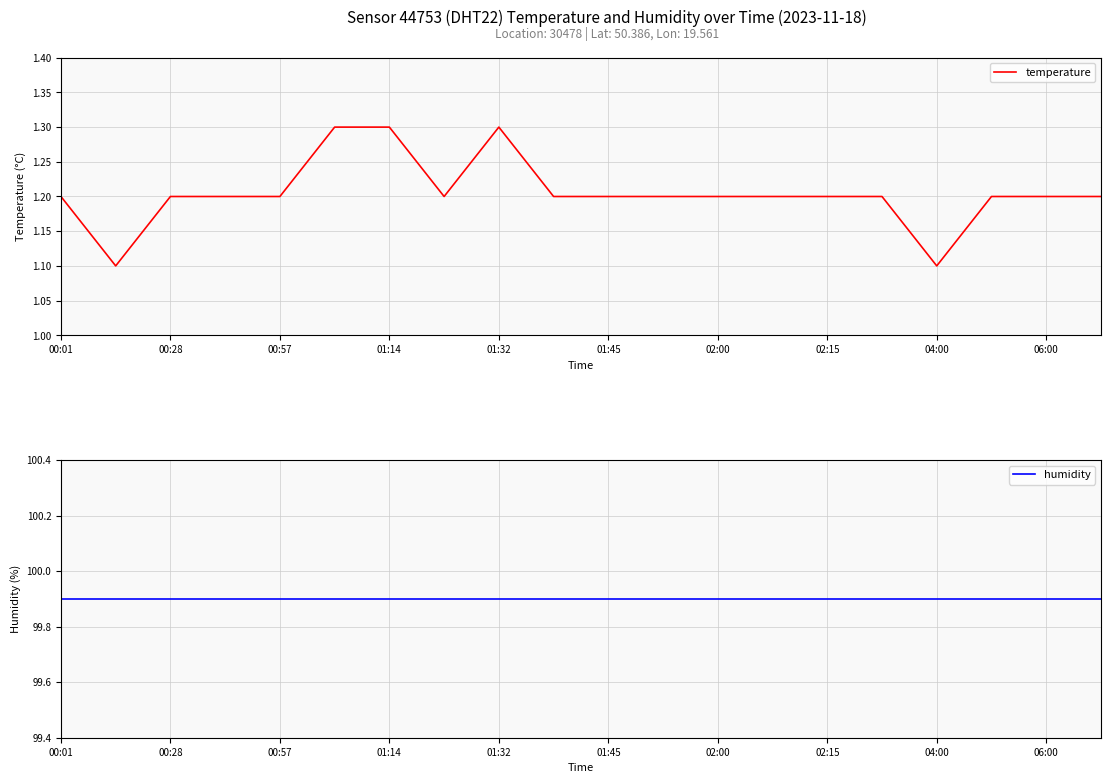

Which category has the highest value in the humidity series?

00:01